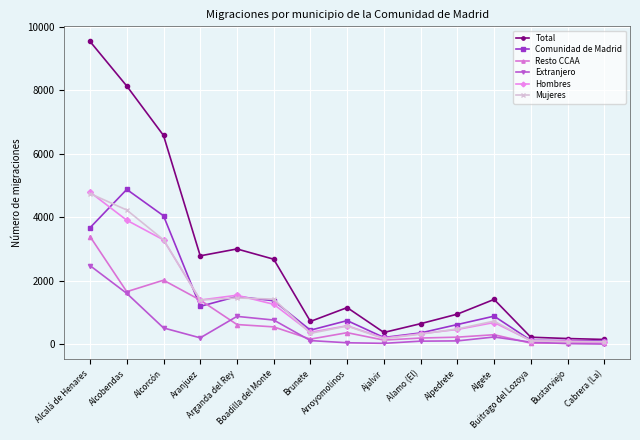

Which series has the widest spread of values?

Total